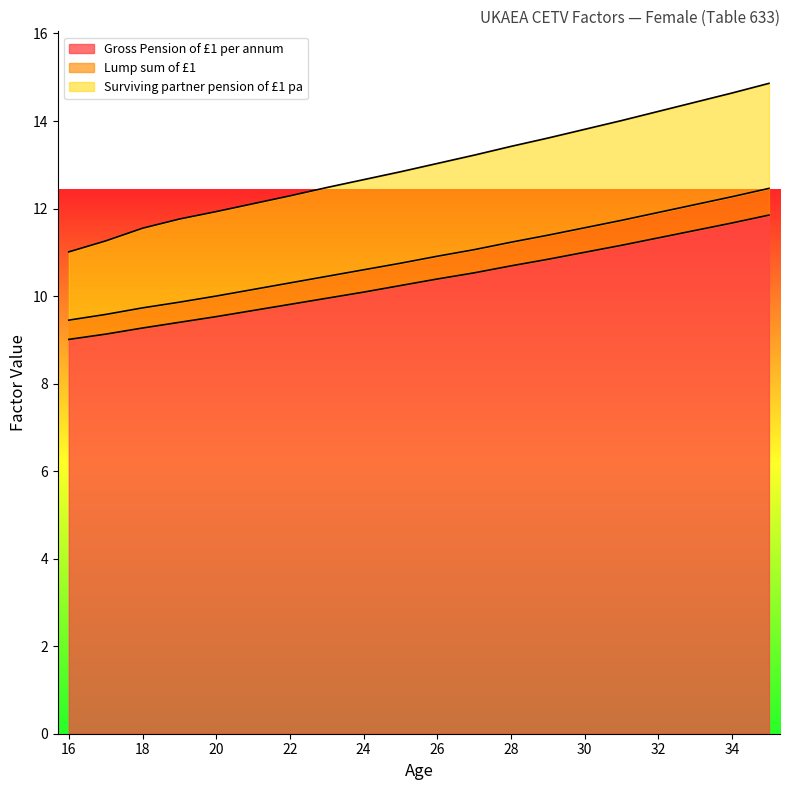

At which category is the sum across all series the highest?

35